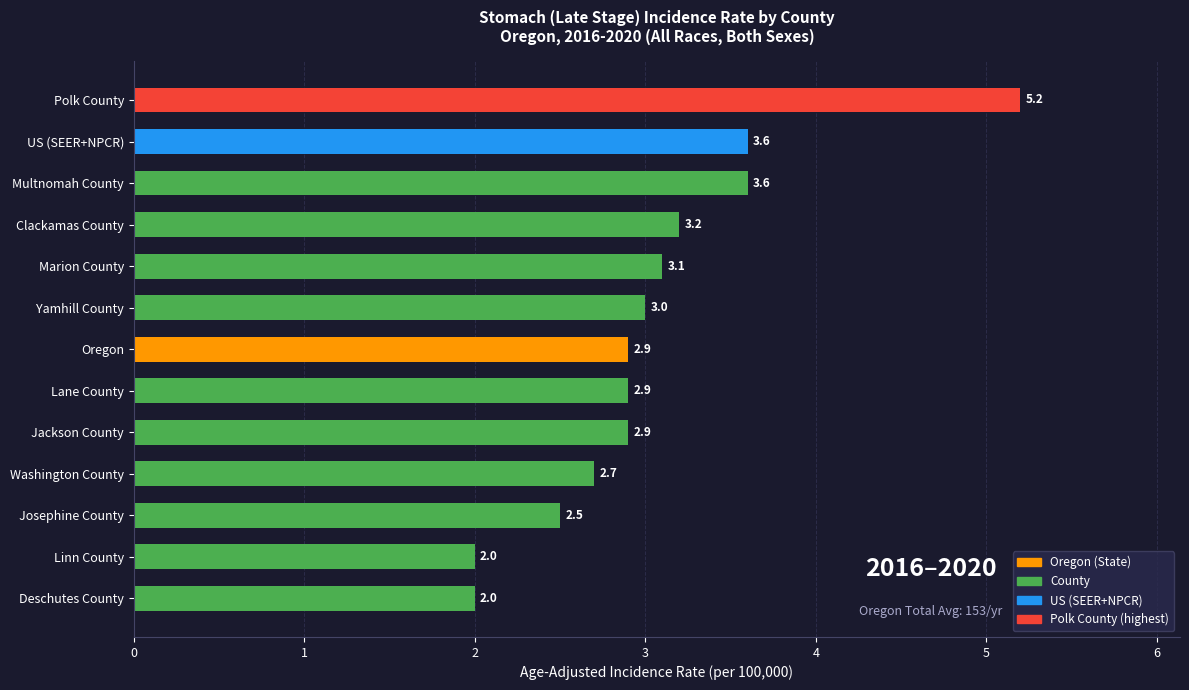

How many series are shown in this chart?

1